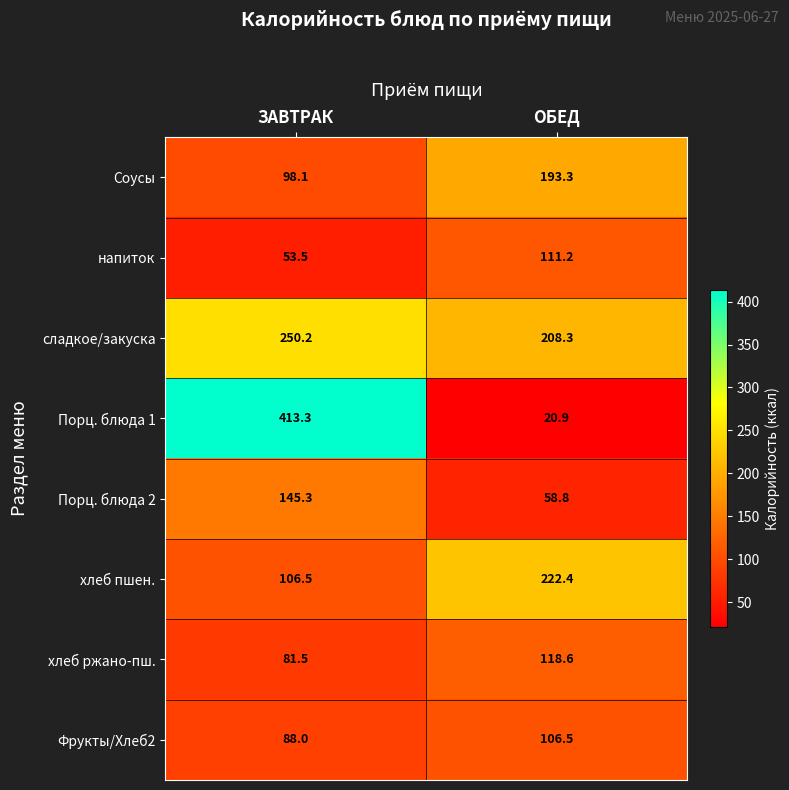

Rank the series at ОБЕД from highest to lowest value.

хлеб пшен., сладкое/закуска, Соусы, хлеб ржано-пш., напиток, Фрукты/Хлеб2, Порц. блюда 2, Порц. блюда 1